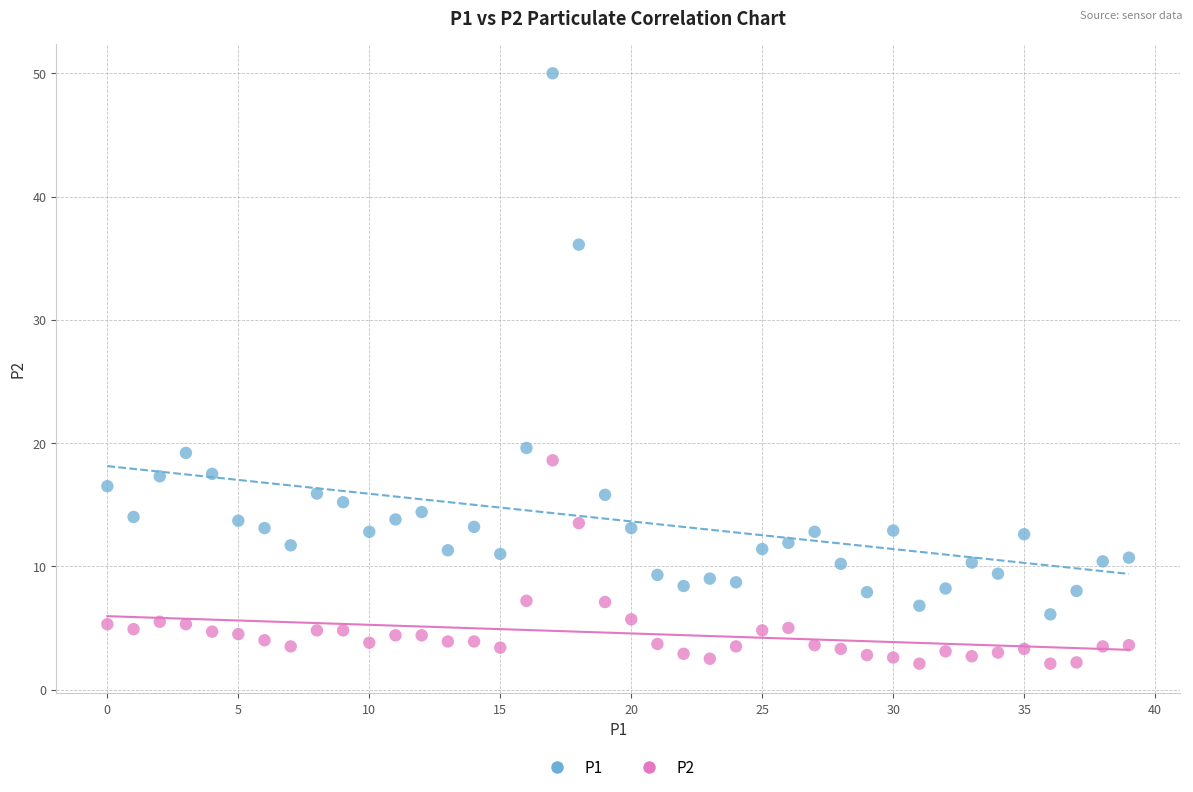

Which series reaches the maximum Y coordinate?

P1